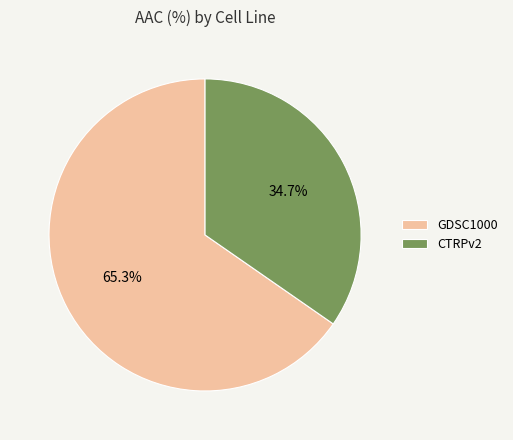

True or false: GDSC1000 accounts for 76% of the total.

False